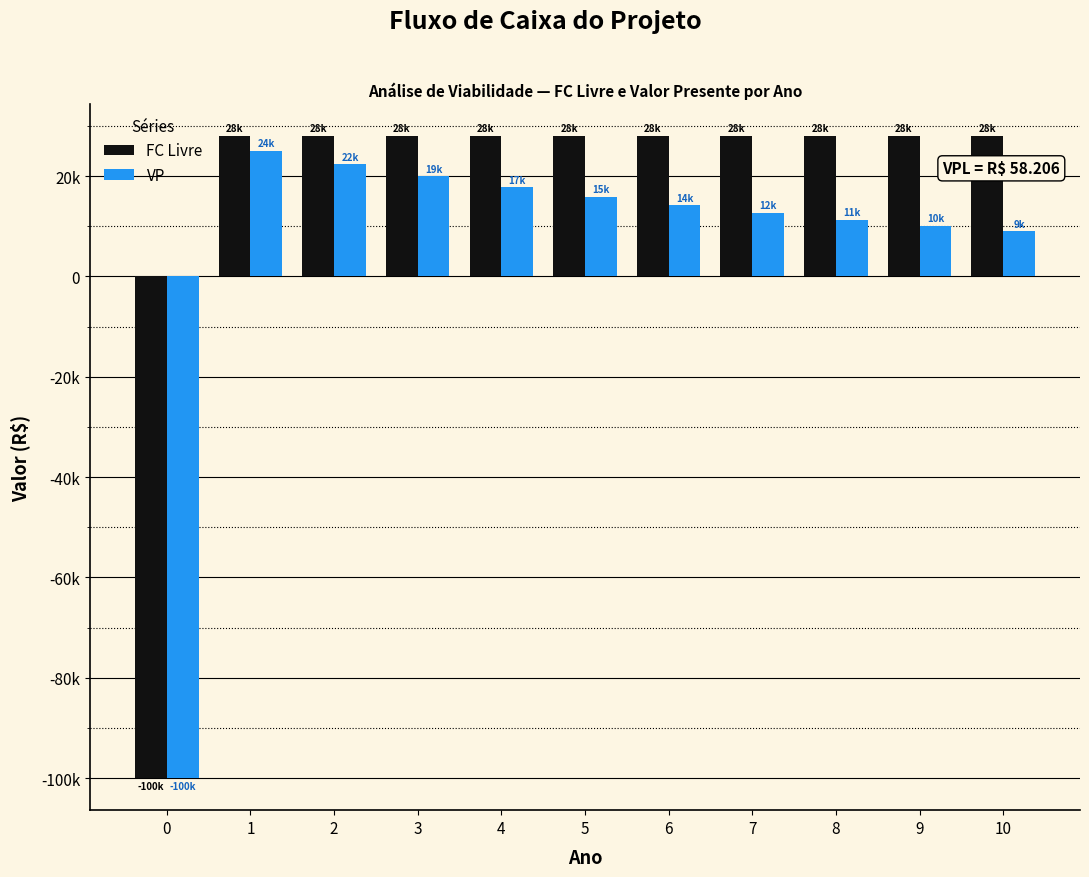

At 3, list the series in order from largest to smallest.

FC Livre, VP